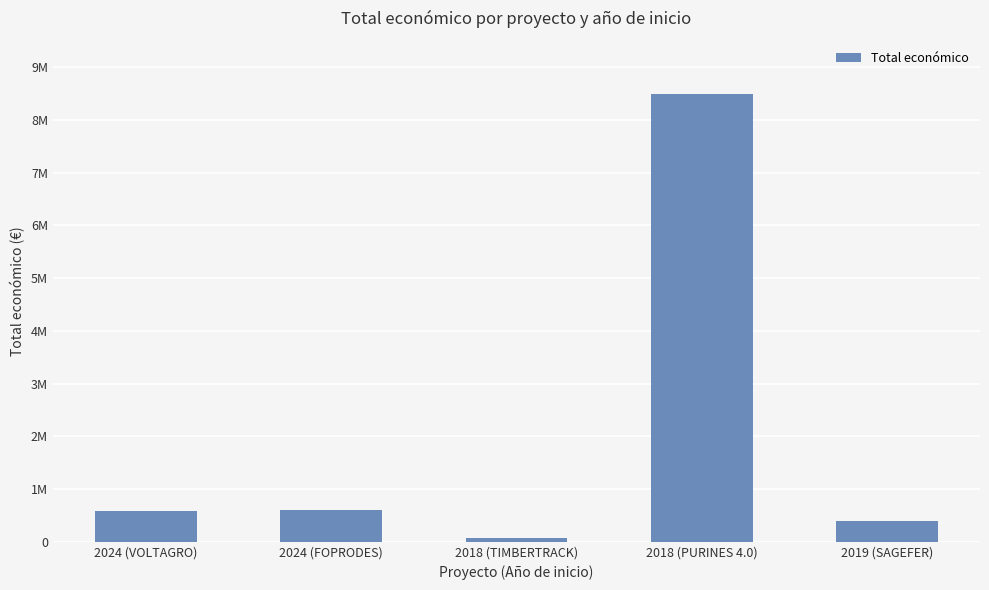

Are the bars horizontal?

No